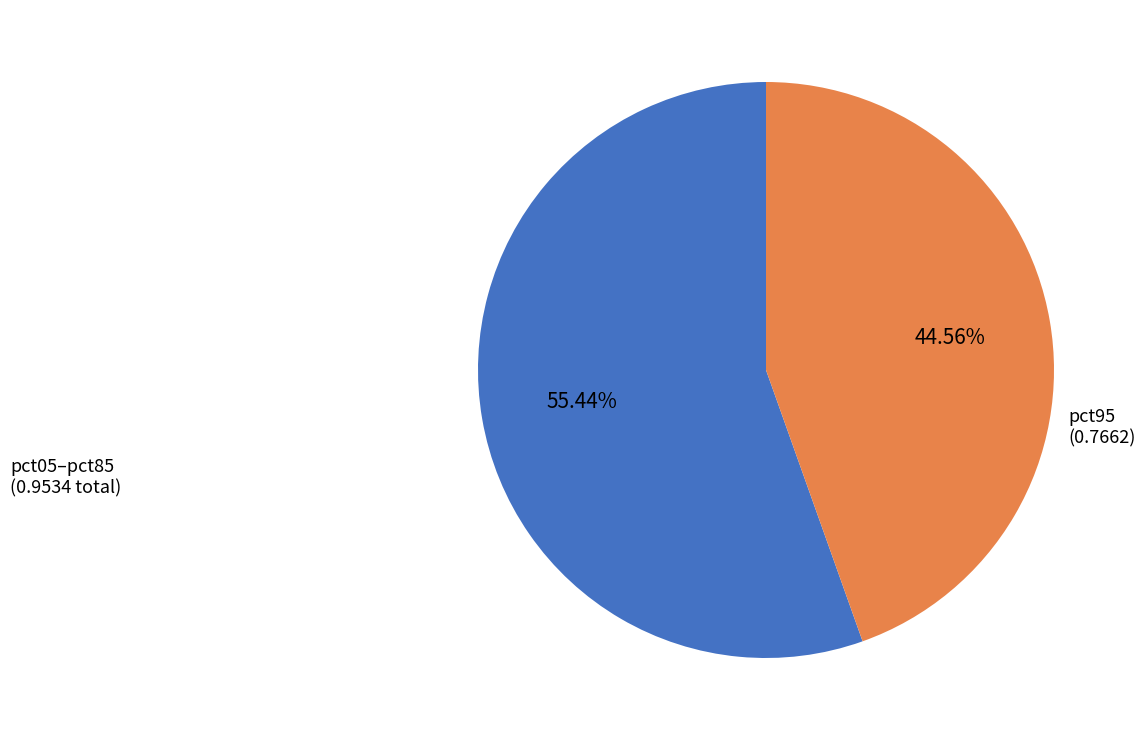

Is there a majority slice in this chart?

Yes